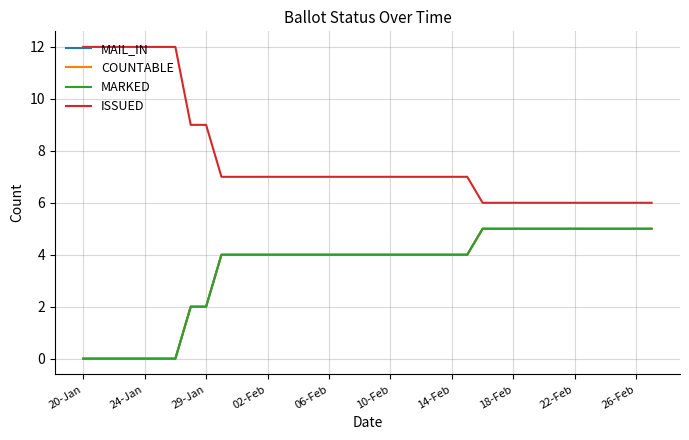

Does the chart display data point markers on the line(s)?

No